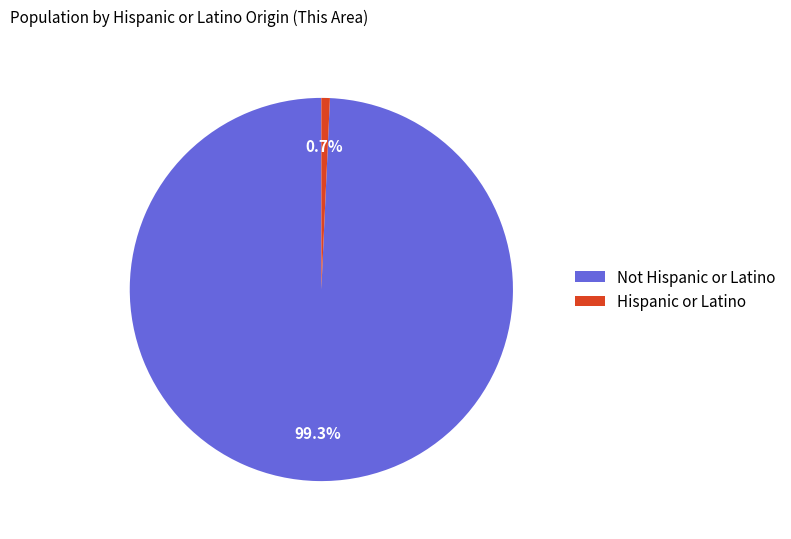

Which category has the smallest portion of the pie?

Hispanic or Latino